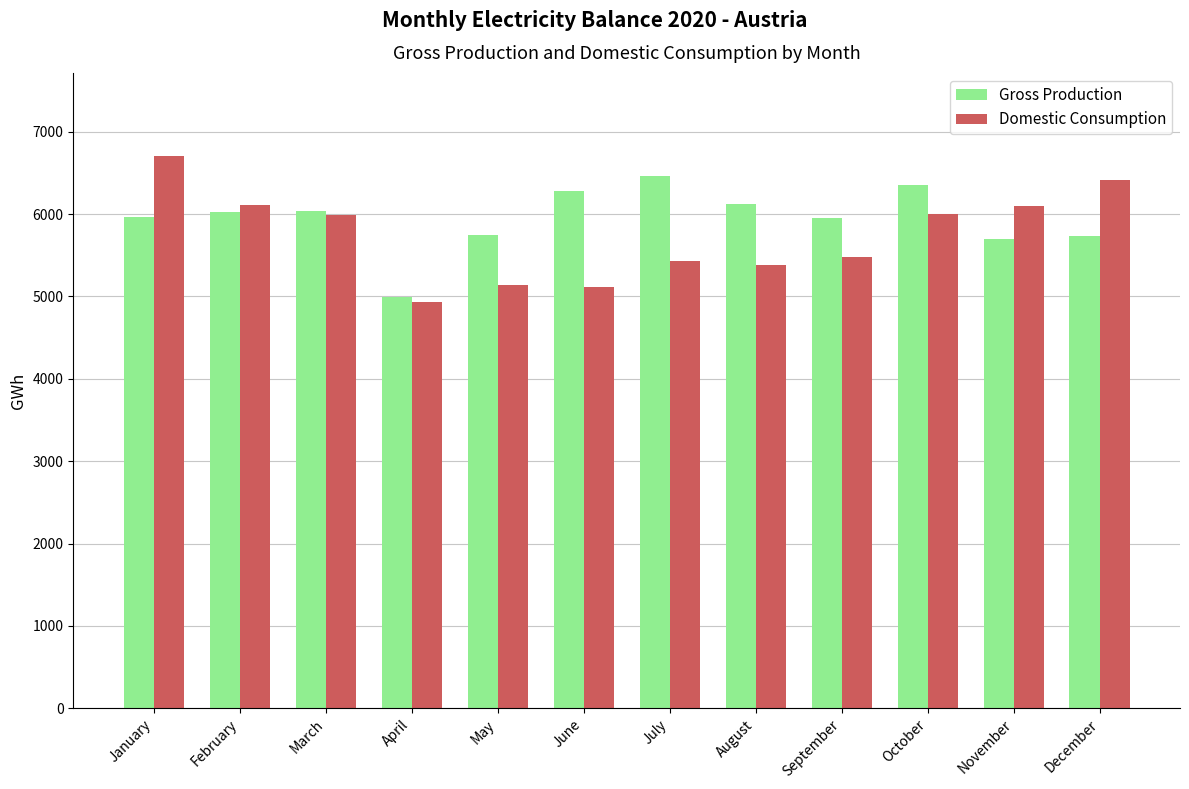

What is the difference between the highest and lowest values at April?

65.0